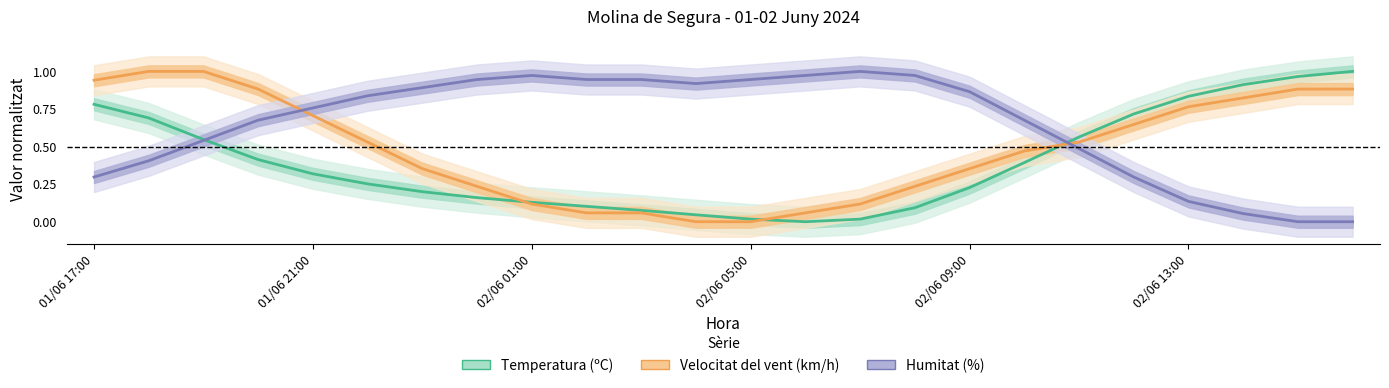

What position from the left is 02/06 01:00?

3